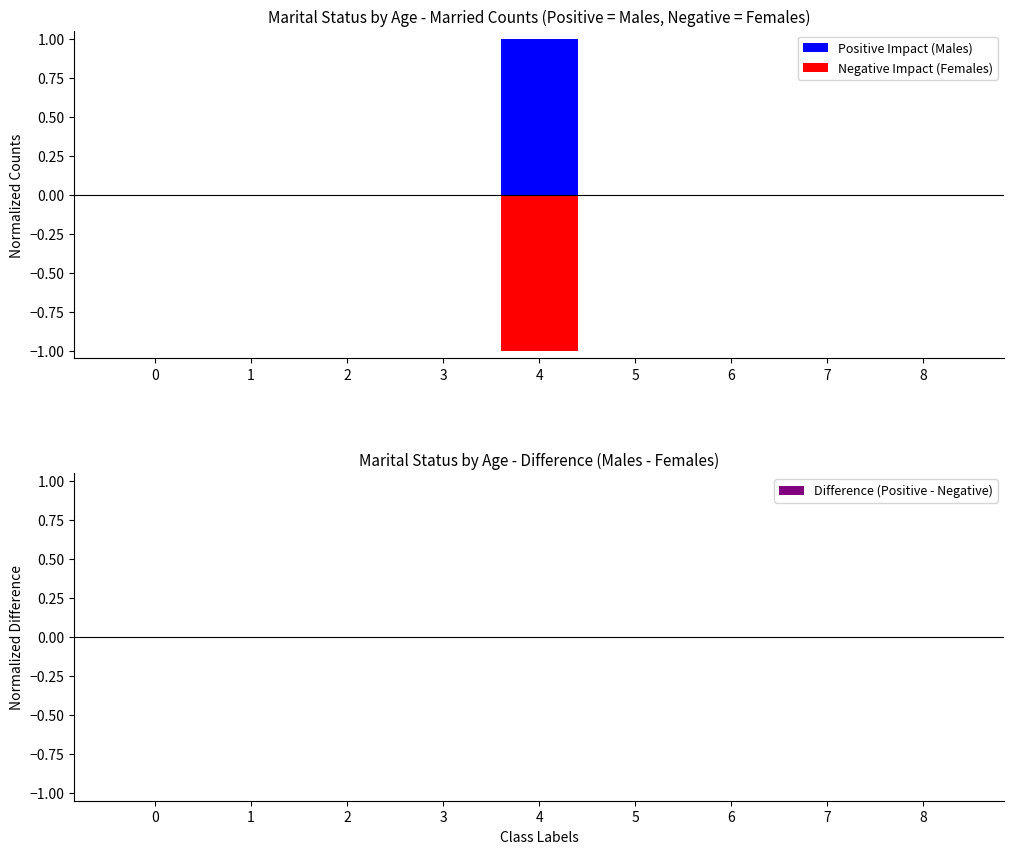

Reading left to right, list all the values displayed in this chart.

Positive Impact (Males): 0=0	1=0	2=0	3=0	4=1	5=0	6=0	7=0	8=0
Negative Impact (Females): 0=0	1=0	2=0	3=0	4=-1	5=0	6=0	7=0	8=0
Difference (Positive - Negative): 0=0	1=0	2=0	3=0	4=0	5=0	6=0	7=0	8=0